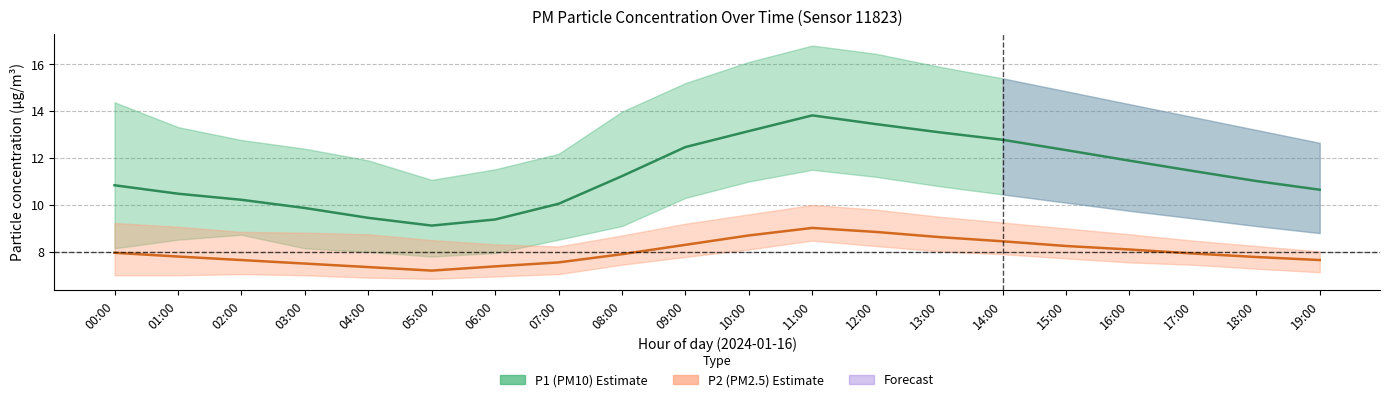

Reading left to right, extract all data points from this chart.

P1: 00:00=10.8	01:00=10.5	02:00=10.2	03:00=9.9	04:00=9.4	05:00=9.1	06:00=9.4	07:00=10.1	08:00=11.2	09:00=12.5	10:00=13.2	11:00=13.8	12:00=13.4	13:00=13.1	14:00=12.8	15:00=12.3	16:00=11.9	17:00=11.4	18:00=11.0	19:00=10.7
P1_upper: 00:00=14.4	01:00=13.3	02:00=12.8	03:00=12.4	04:00=11.9	05:00=11.1	06:00=11.5	07:00=12.2	08:00=14.0	09:00=15.2	10:00=16.1	11:00=16.8	12:00=16.4	13:00=15.9	14:00=15.4	15:00=14.8	16:00=14.3	17:00=13.8	18:00=13.2	19:00=12.7
P1_lower: 00:00=8.2	01:00=8.5	02:00=8.7	03:00=8.2	04:00=8.0	05:00=7.8	06:00=8.0	07:00=8.5	08:00=9.1	09:00=10.3	10:00=11.0	11:00=11.5	12:00=11.2	13:00=10.8	14:00=10.4	15:00=10.1	16:00=9.8	17:00=9.4	18:00=9.1	19:00=8.8
P2: 00:00=8.0	01:00=7.8	02:00=7.7	03:00=7.5	04:00=7.3	05:00=7.2	06:00=7.4	07:00=7.5	08:00=7.9	09:00=8.3	10:00=8.7	11:00=9.0	12:00=8.8	13:00=8.6	14:00=8.4	15:00=8.2	16:00=8.1	17:00=7.9	18:00=7.8	19:00=7.7
P2_upper: 00:00=9.2	01:00=9.1	02:00=8.8	03:00=8.8	04:00=8.8	05:00=8.5	06:00=8.3	07:00=8.2	08:00=8.7	09:00=9.2	10:00=9.6	11:00=10.0	12:00=9.8	13:00=9.5	14:00=9.2	15:00=9.0	16:00=8.8	17:00=8.5	18:00=8.2	19:00=8.0
P2_lower: 00:00=7.0	01:00=7.0	02:00=7.0	03:00=7.0	04:00=6.9	05:00=6.8	06:00=7.0	07:00=7.0	08:00=7.5	09:00=7.8	10:00=8.1	11:00=8.5	12:00=8.2	13:00=8.0	14:00=7.9	15:00=7.7	16:00=7.5	17:00=7.5	18:00=7.3	19:00=7.1